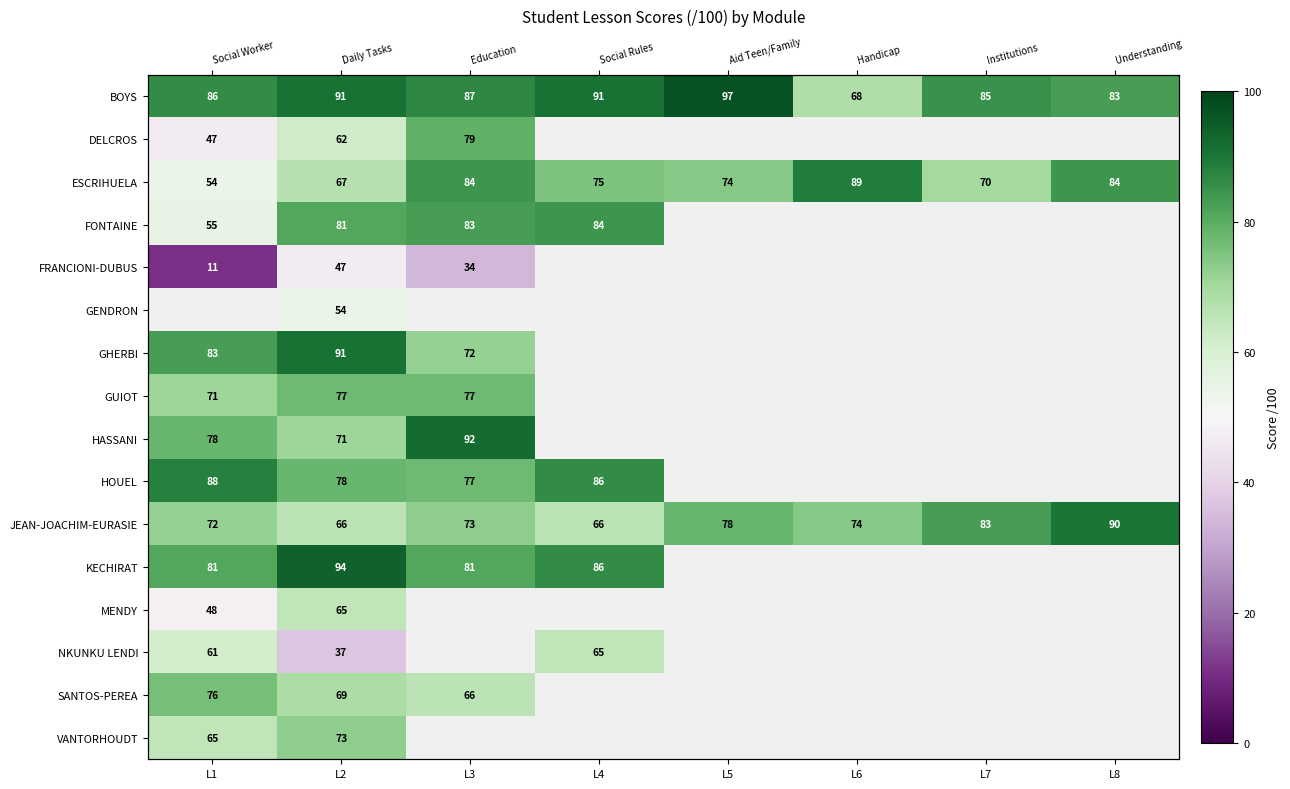

Which series has the largest total across all categories?

BOYS